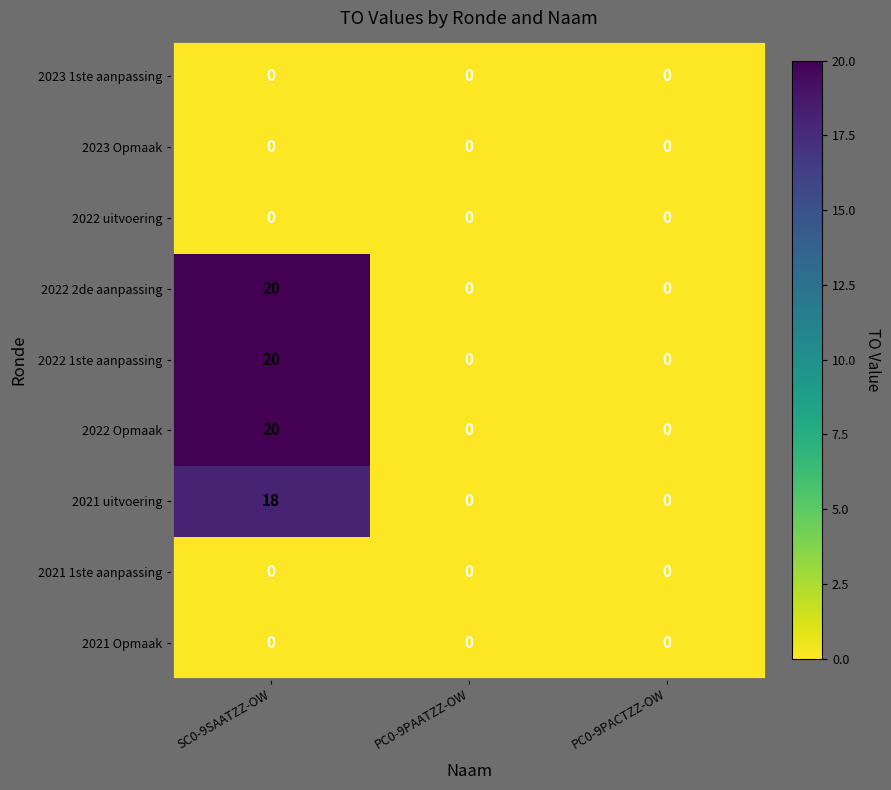

At which category is the sum across all series the highest?

SC0-9SAATZZ-OW